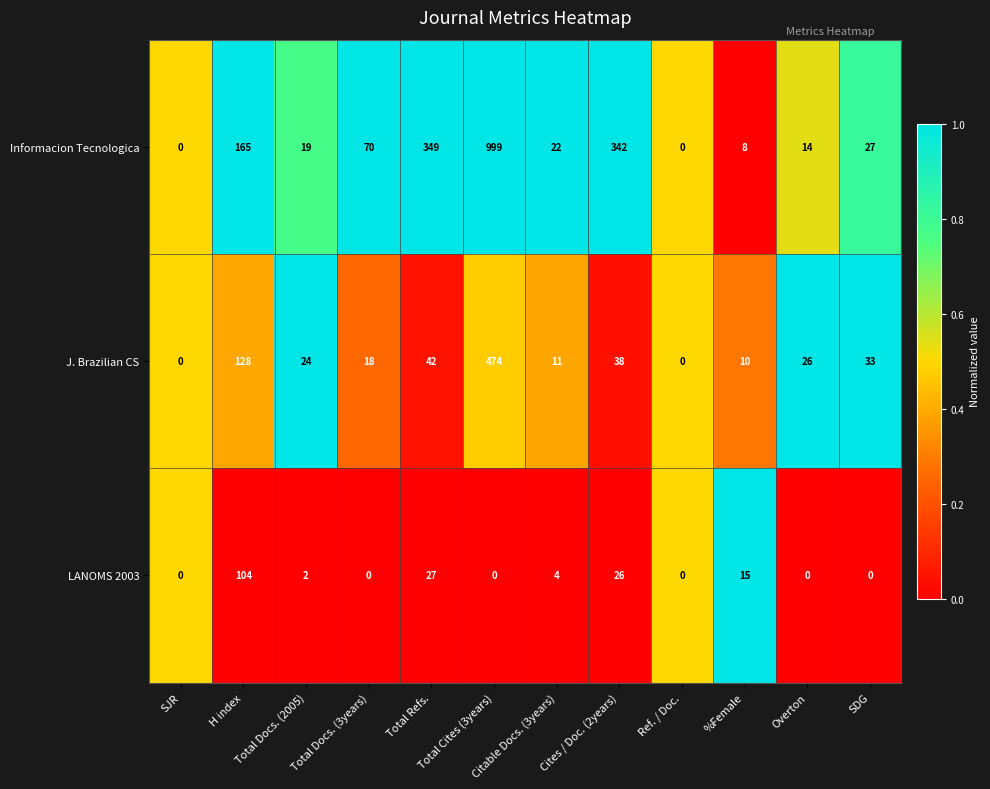

Which series has the widest spread of values?

Informacion Tecnologica